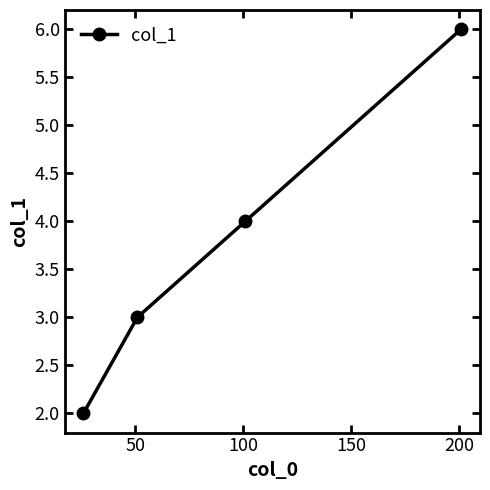

True or false: there are more than 2 points higher than both neighbors.

False